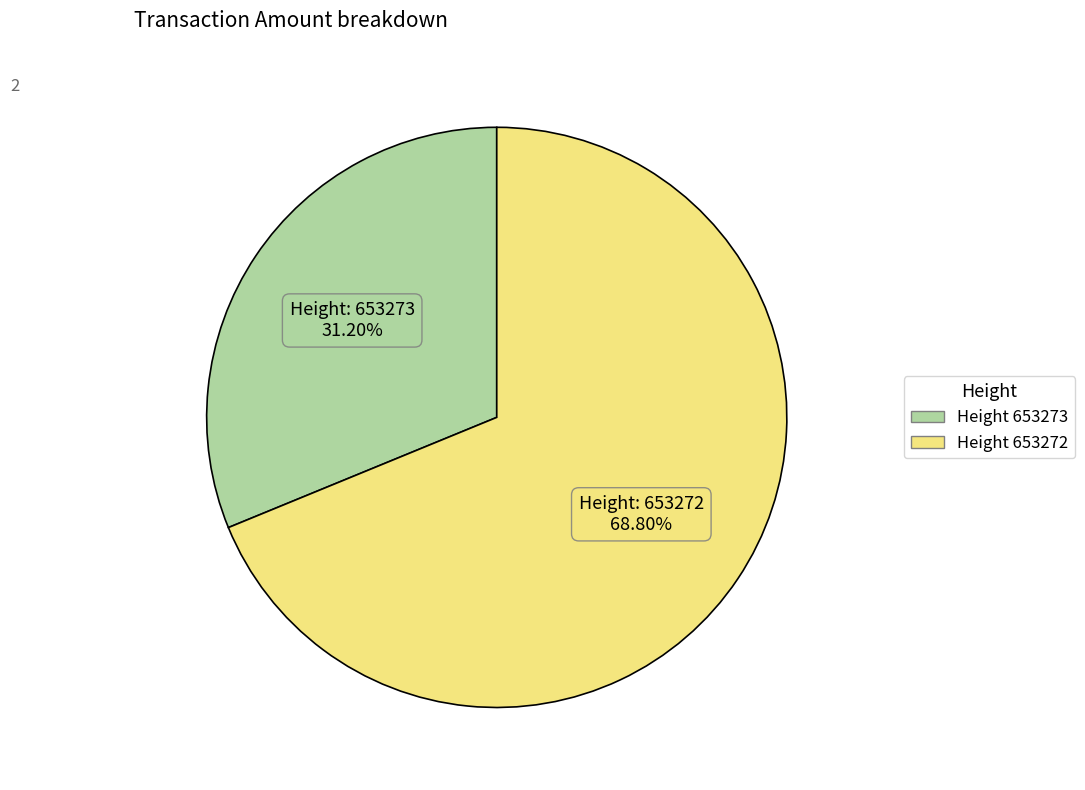

To the nearest percent, what is the average slice percentage?

50%